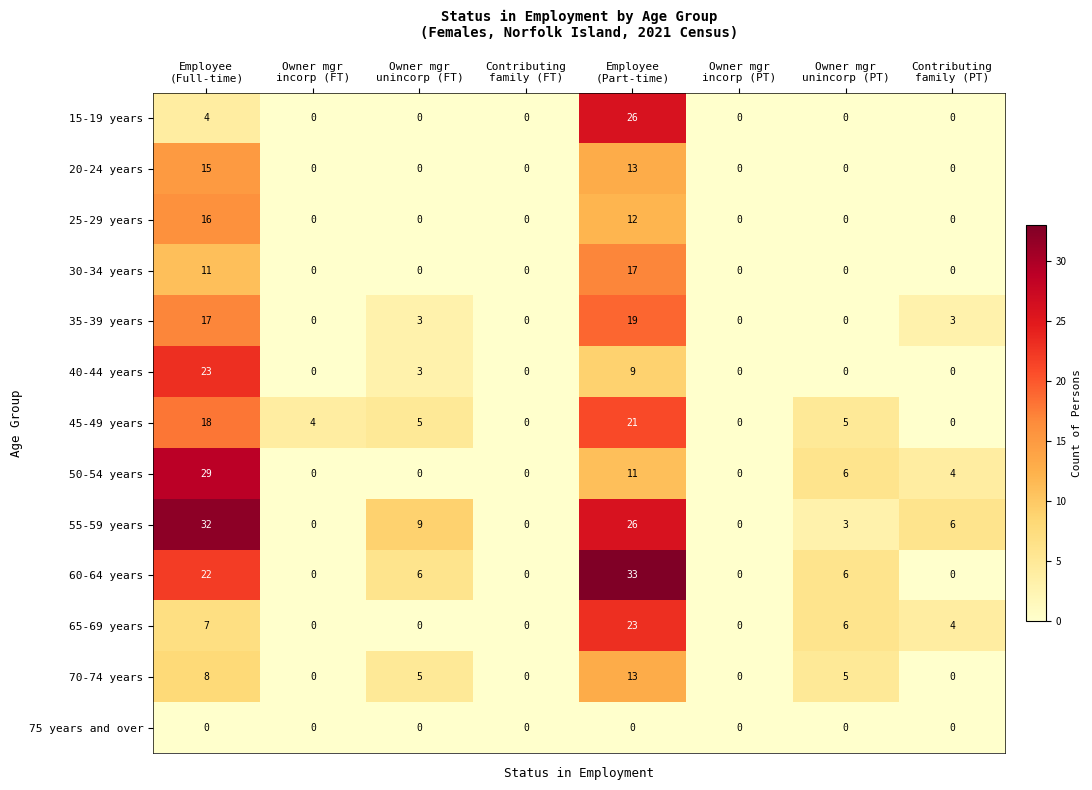

How many 45-49 years values are between 0 and 18?

7